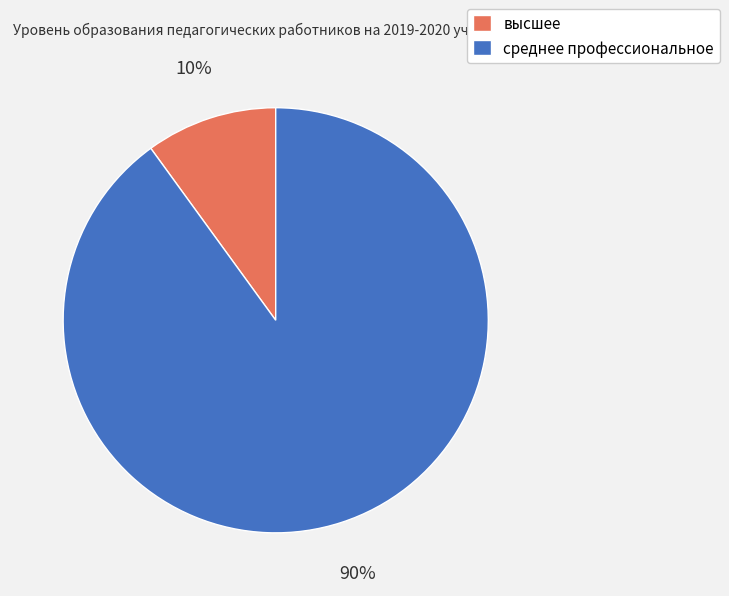

Is it true that среднее профессиональное is 84% of the pie?

False